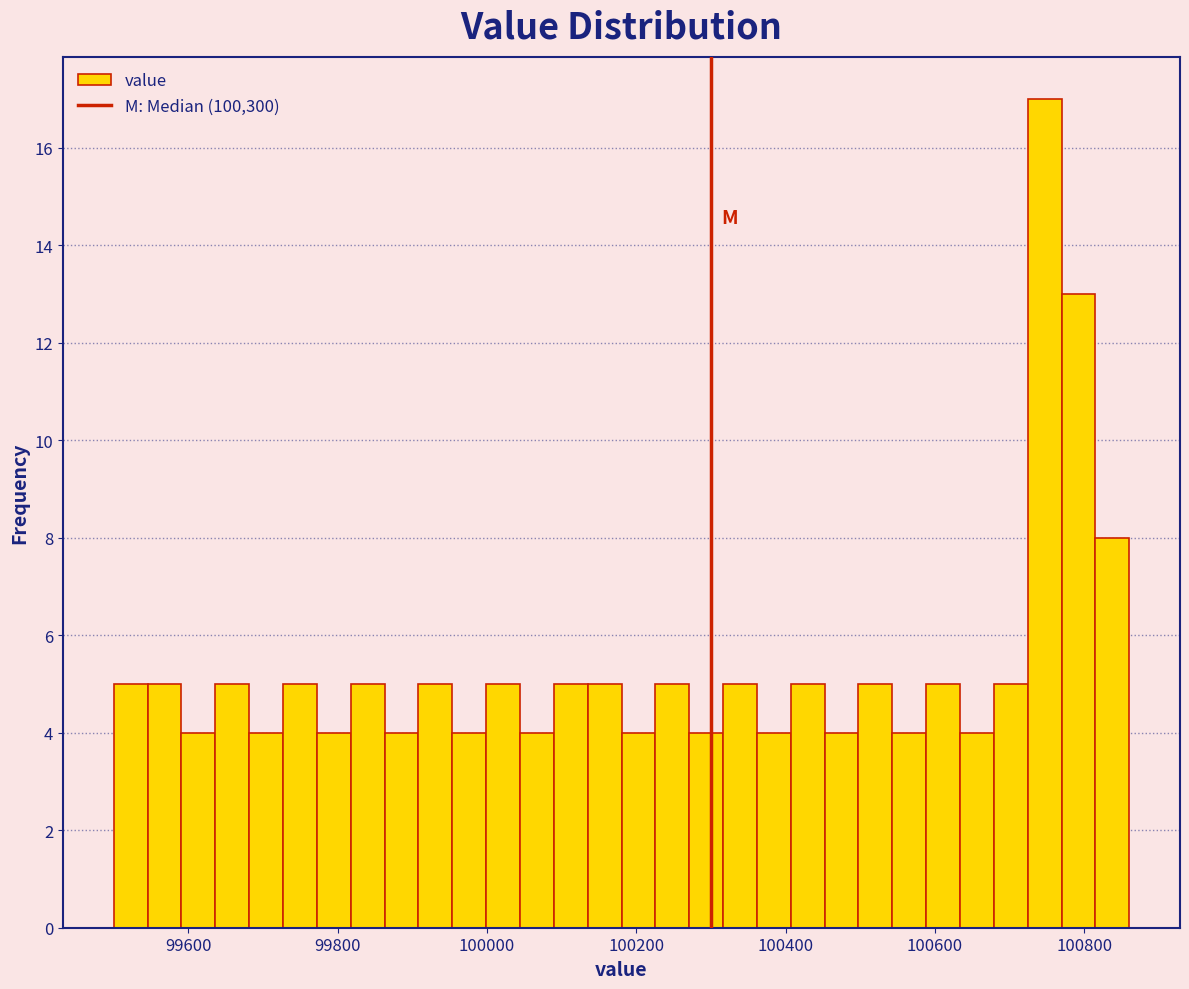

Around what value on the x-axis is the tallest bar? Give the approximate position of its centre, as read against the axis.

100740